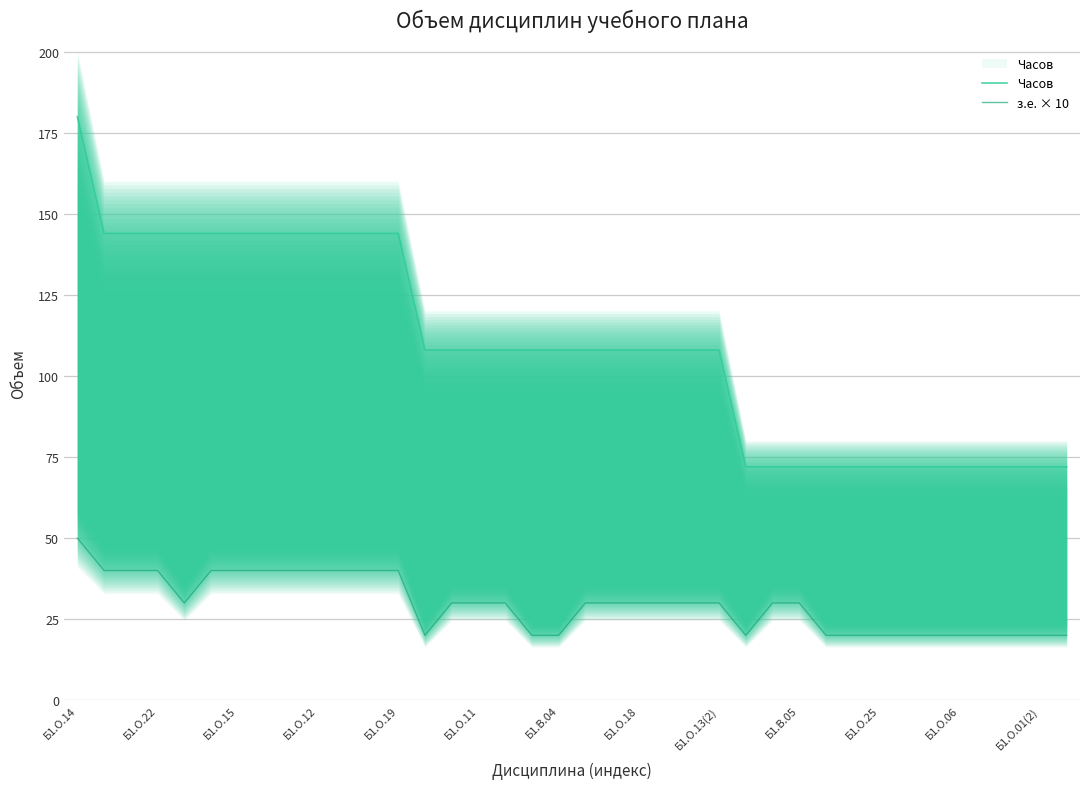

Which series has the largest range (max minus min)?

Часов